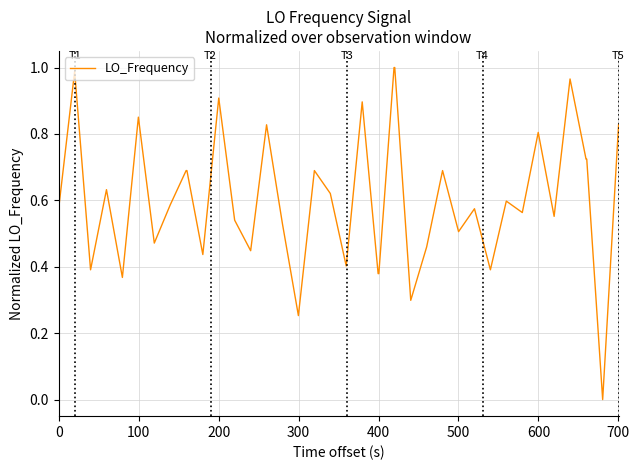

How many values exceed 0?

39